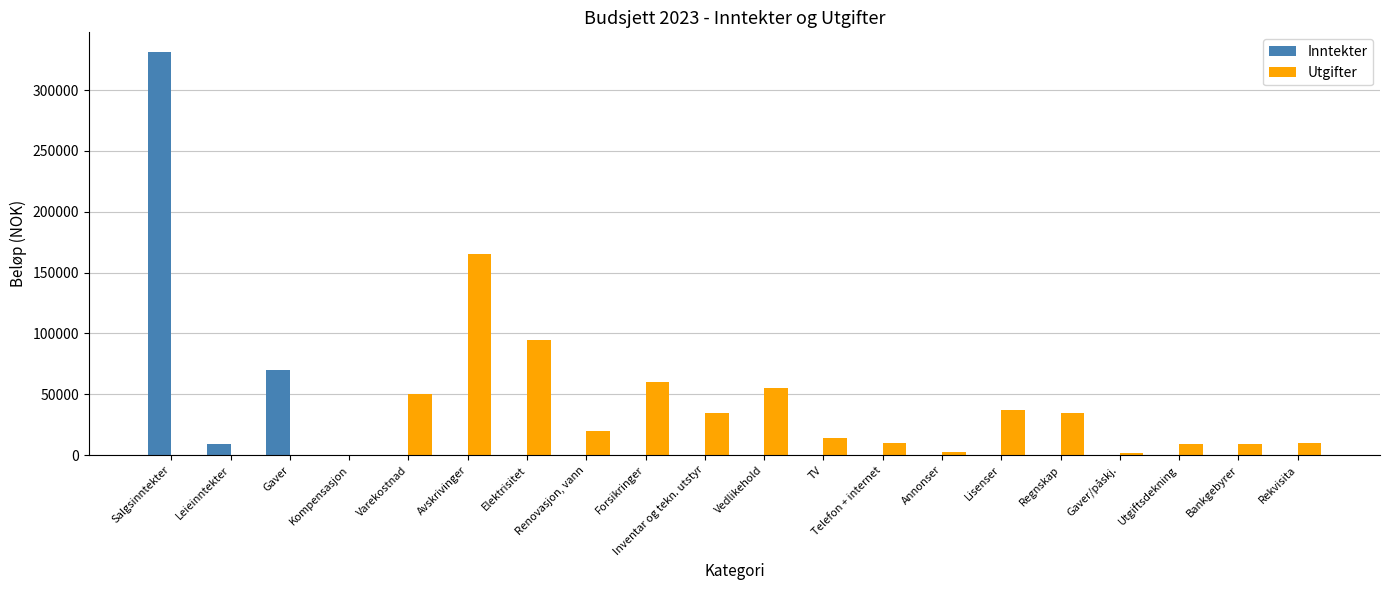

What is the approximate value of Inntekter at Gaver, to the nearest 100?

70000